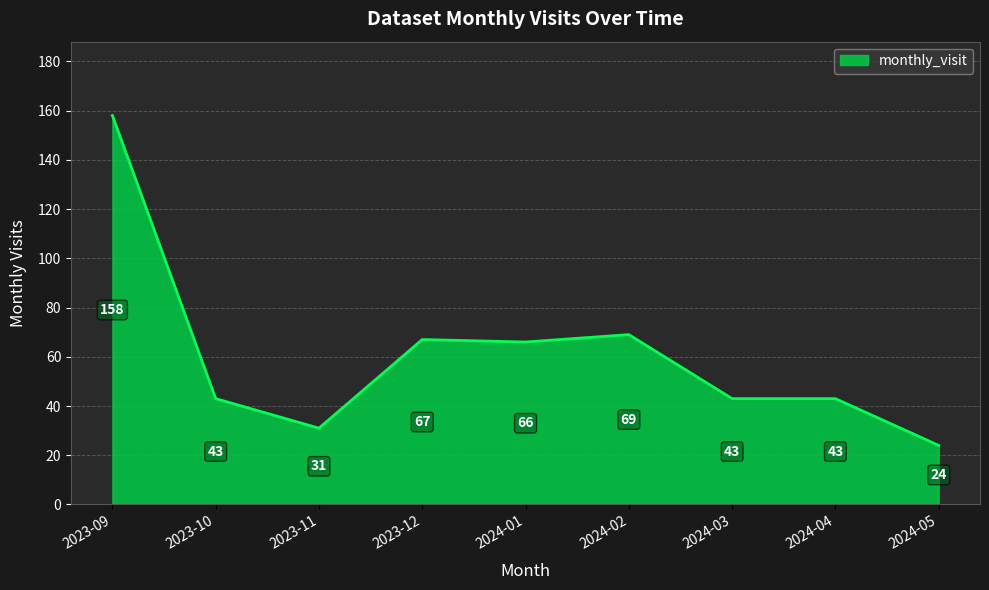

What is the minimum value shown in the chart?

24